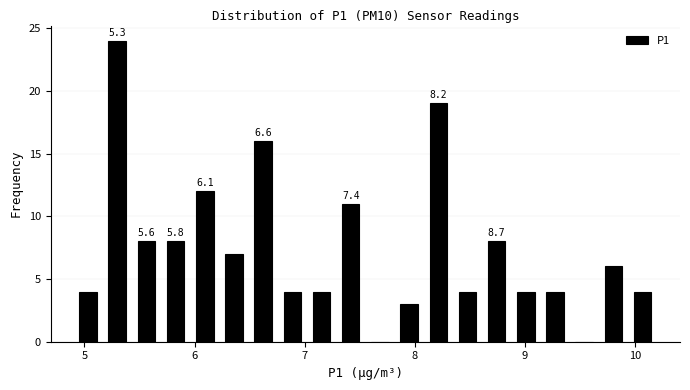

Around what value on the x-axis is the tallest bar? Give the approximate position of its centre, as read against the axis.

5.3